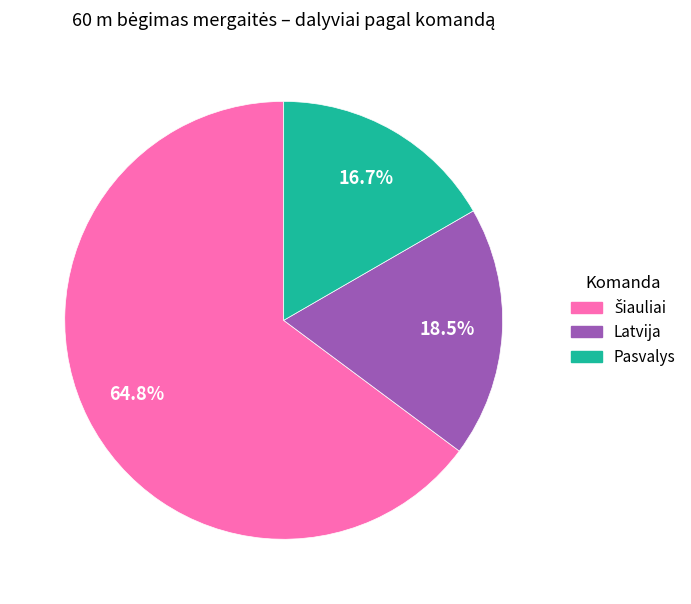

Which slice is the smallest?

Pasvalys